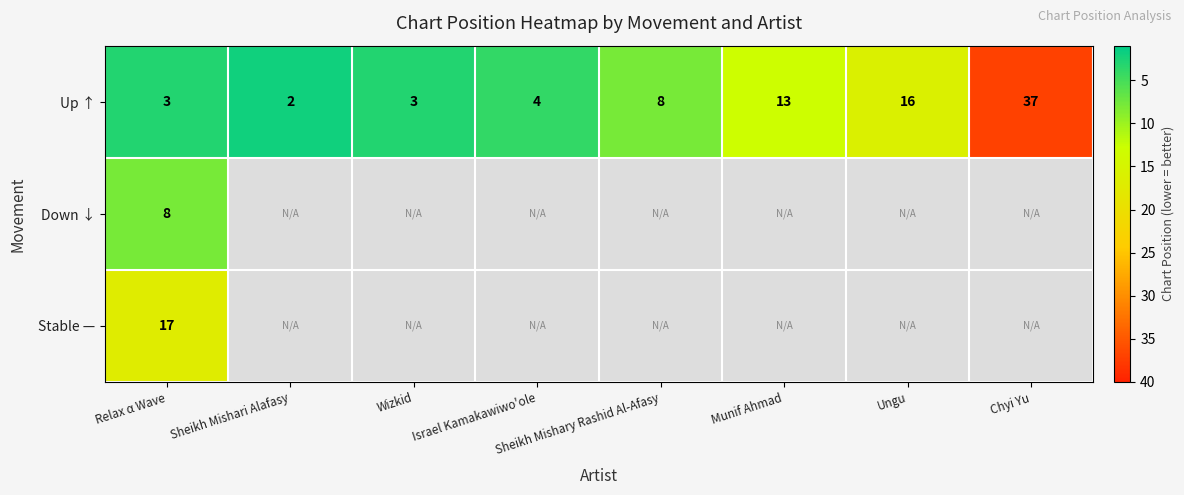

At which category does the chart reach its minimum across all series?

Sheikh Mishari Alafasy